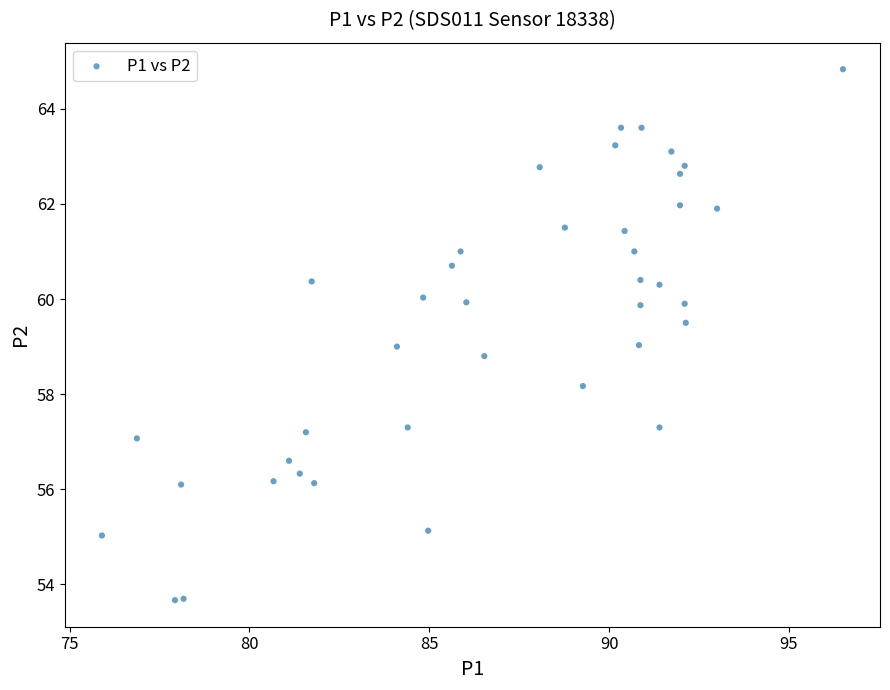

What is the range of Y values (max minus min)?

11.2